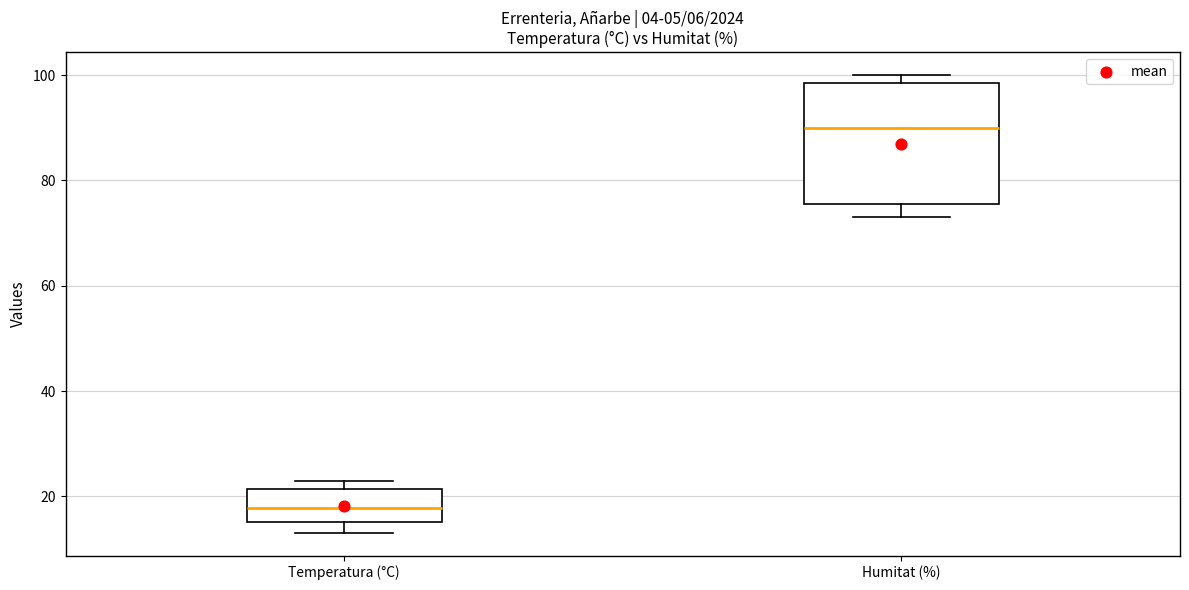

Where is the upper edge of the box for Humitat (%) on the y-axis? The values are not printed on the chart, so give them approximately, as read against the axis.

98